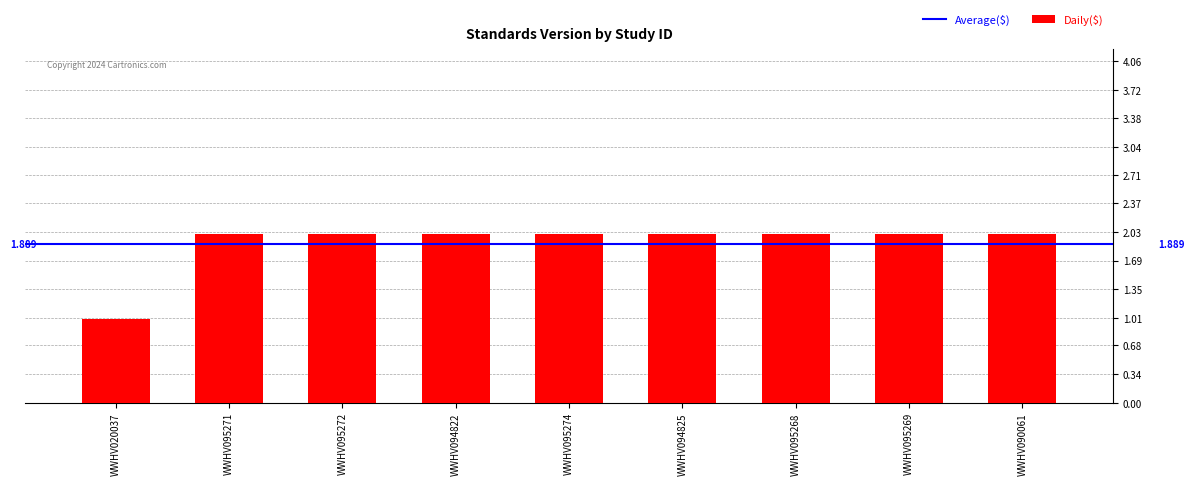

List the labels in order of value, largest first.

WWHV095271, WWHV095272, WWHV094822, WWHV095274, WWHV094825, WWHV095268, WWHV095269, WWHV090061, WWHV020037